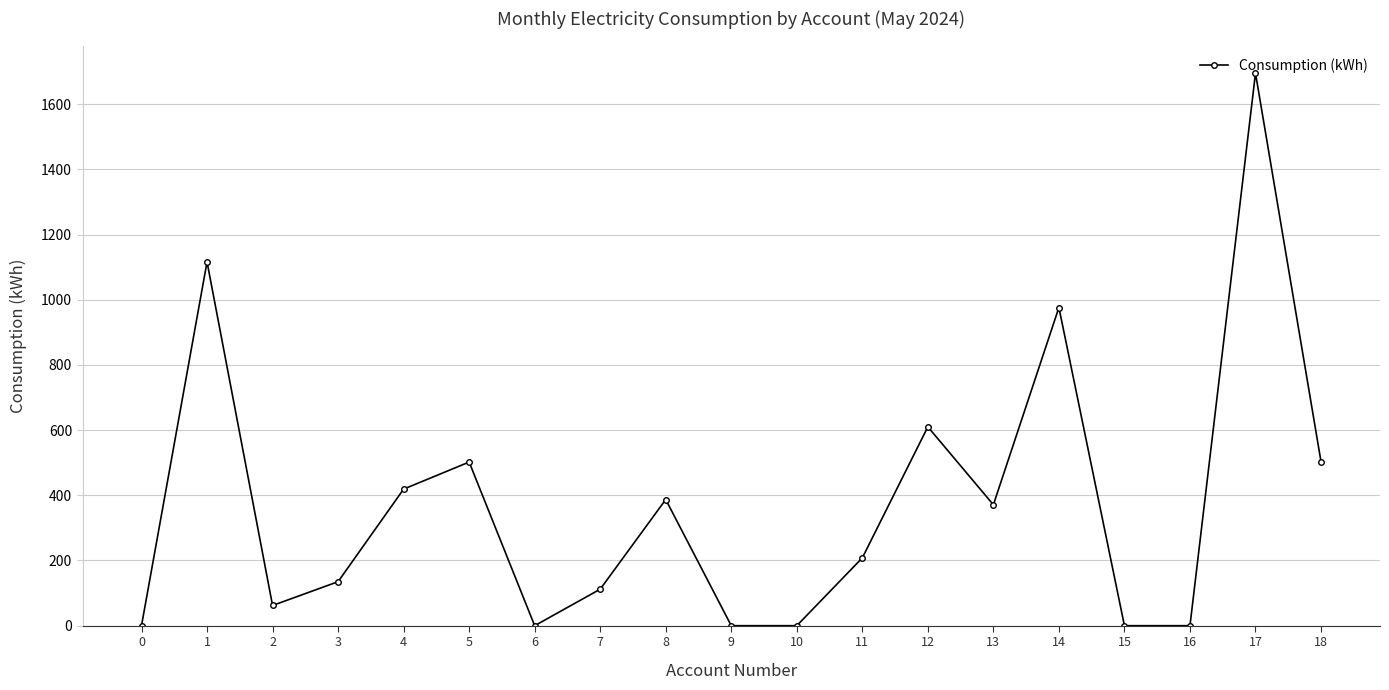

The chart shows a value of 0 at 15. True or false?

True